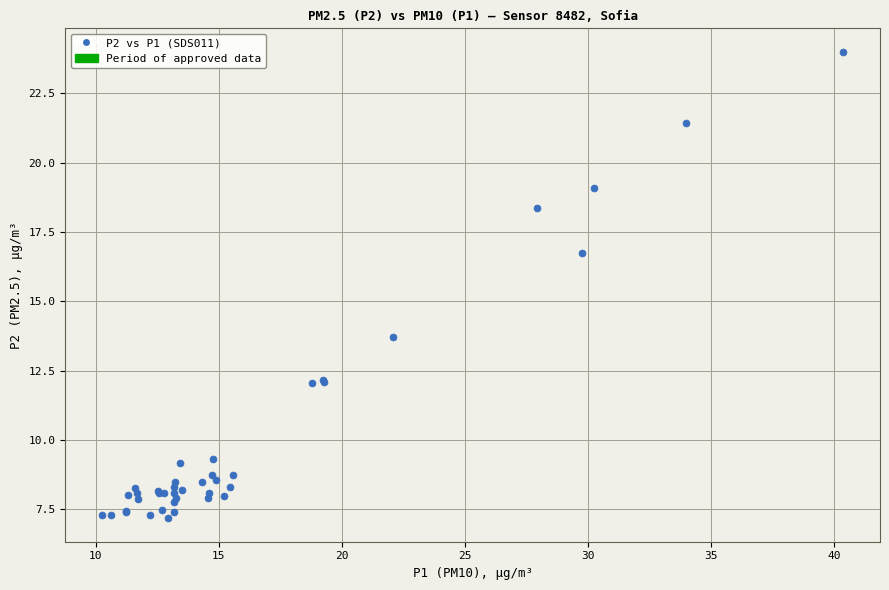

What Y value in the scatter plot is closest to 15?

13.7